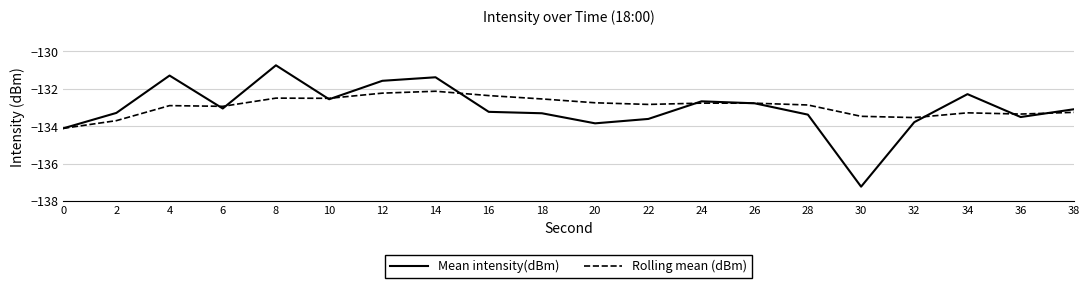

List the series in order of their peak value, highest first.

Mean intensity(dBm), Rolling mean (dBm)